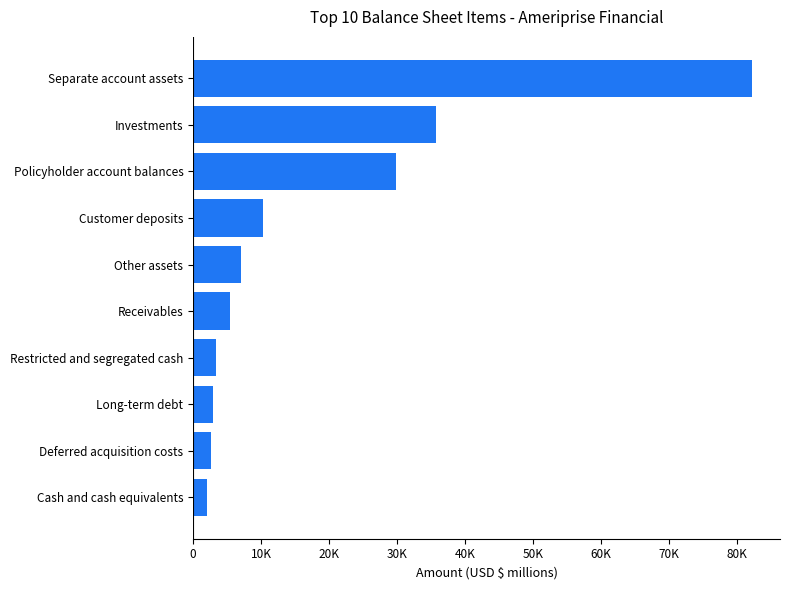

Does the chart contain any negative values?

No